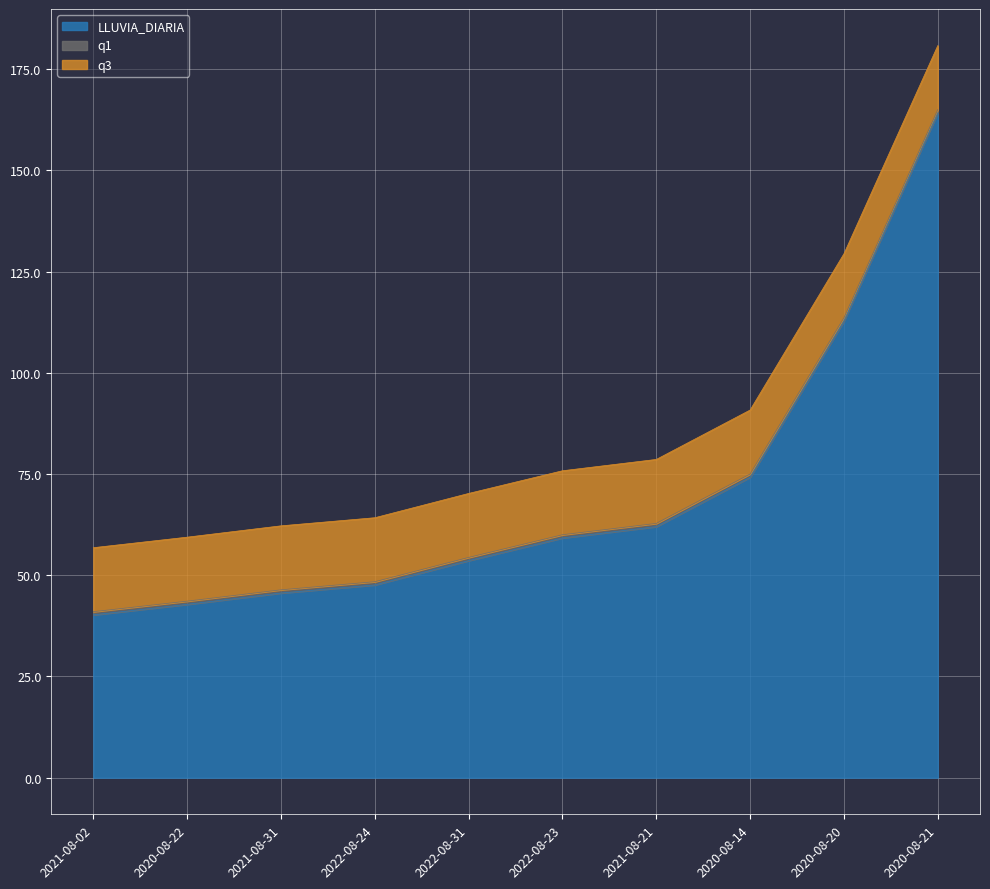

Rank the series by their average value, from highest to lowest.

LLUVIA_DIARIA, q3, q1